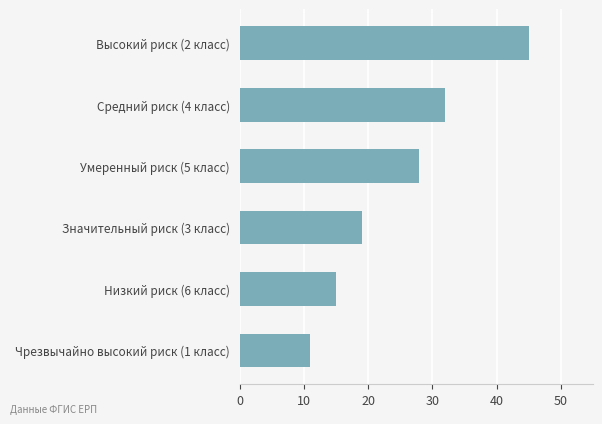

The chart shows a value of 28 at Умеренный риск (5 класс). True or false?

True